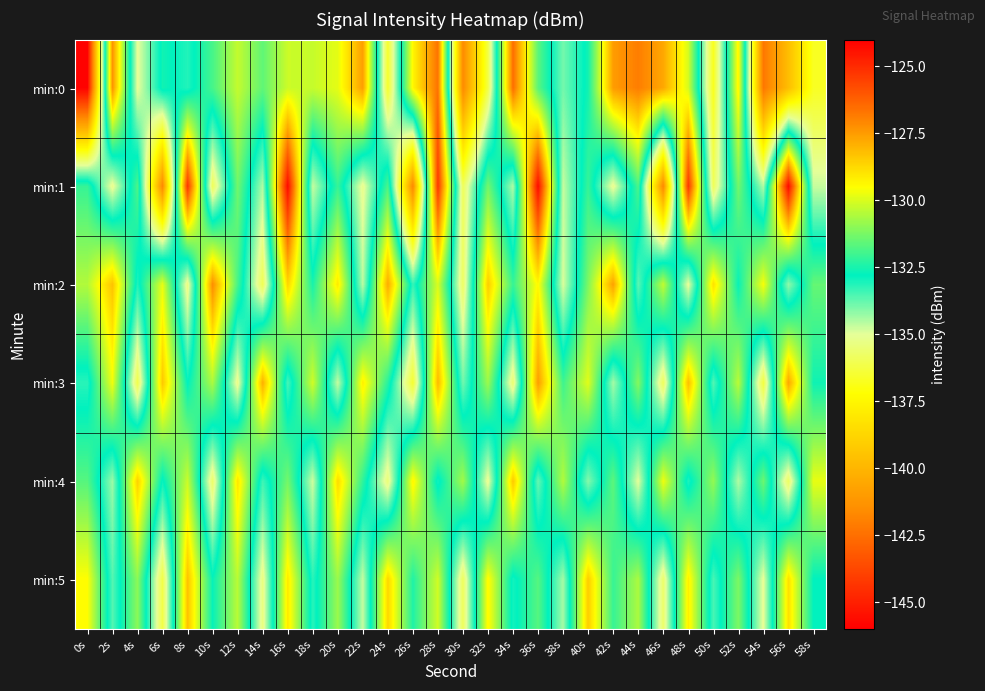

Reading left to right, extract all data points from this chart.

min:0: 0s=-145.9	2s=-127.3	4s=-135.1	6s=-132.6	8s=-133.1	10s=-131.9	12s=-130.3	14s=-131.6	16s=-130.2	18s=-130.2	20s=-129.8	22s=-127.6	24s=-136.6	26s=-129.4	28s=-126.7	30s=-141.6	32s=-136.2	34s=-126.5	36s=-131.6	38s=-133.9	40s=-132.6	42s=-127.5	44s=-126.9	46s=-127.7	48s=-130.0	50s=-136.8	52s=-129.3	54s=-142.3	56s=-139.7	58s=-136.7
min:1: 0s=-132.1	2s=-135.2	4s=-131.8	6s=-141.7	8s=-125.3	10s=-135.9	12s=-131.3	14s=-134.5	16s=-124.2	18s=-134.7	20s=-132.1	22s=-135.2	24s=-131.8	26s=-141.7	28s=-125.3	30s=-135.9	32s=-131.3	34s=-134.5	36s=-124.2	38s=-134.7	40s=-132.1	42s=-135.2	44s=-131.8	46s=-141.7	48s=-125.3	50s=-135.9	52s=-131.3	54s=-134.5	56s=-124.2	58s=-134.7
min:2: 0s=-130.5	2s=-128.3	4s=-133.1	6s=-129.8	8s=-135.4	10s=-127.2	12s=-131.9	14s=-136.0	16s=-128.7	18s=-132.5	20s=-129.1	22s=-134.6	24s=-127.8	26s=-133.3	28s=-130.0	30s=-135.8	32s=-128.5	34s=-132.1	36s=-129.4	38s=-134.9	40s=-131.2	42s=-127.6	44s=-133.7	46s=-130.3	48s=-135.1	50s=-128.9	52s=-132.7	54s=-129.6	56s=-134.2	58s=-131.5
min:3: 0s=-133.2	2s=-129.7	4s=-136.1	6s=-128.4	8s=-132.8	10s=-130.6	12s=-135.3	14s=-127.9	16s=-133.5	18s=-130.1	20s=-134.7	22s=-129.2	24s=-132.3	26s=-136.5	28s=-128.1	30s=-133.9	32s=-130.8	34s=-135.6	36s=-127.5	38s=-132.0	40s=-129.9	42s=-134.4	44s=-131.1	46s=-135.9	48s=-128.2	50s=-133.6	52s=-130.4	54s=-136.3	56s=-127.7	58s=-132.6
min:4: 0s=-131.7	2s=-134.3	4s=-128.6	6s=-132.9	8s=-130.2	10s=-135.7	12s=-129.0	14s=-133.4	16s=-131.3	18s=-134.8	20s=-128.8	22s=-132.2	24s=-135.5	26s=-129.3	28s=-133.0	30s=-130.7	32s=-135.2	34s=-128.4	36s=-133.8	38s=-130.5	40s=-134.1	42s=-131.6	44s=-135.0	46s=-129.7	48s=-133.1	50s=-130.9	52s=-134.5	54s=-131.4	56s=-135.8	58s=-129.8
min:5: 0s=-129.5	2s=-133.6	4s=-131.0	6s=-136.2	8s=-128.3	10s=-132.7	12s=-130.4	14s=-135.4	16s=-129.1	18s=-133.2	20s=-130.8	22s=-134.7	24s=-128.7	26s=-132.4	28s=-130.1	30s=-135.9	32s=-129.4	34s=-133.0	36s=-131.7	38s=-134.4	40s=-128.5	42s=-132.1	44s=-130.6	46s=-135.7	48s=-129.2	50s=-133.5	52s=-131.2	54s=-135.1	56s=-128.9	58s=-132.8